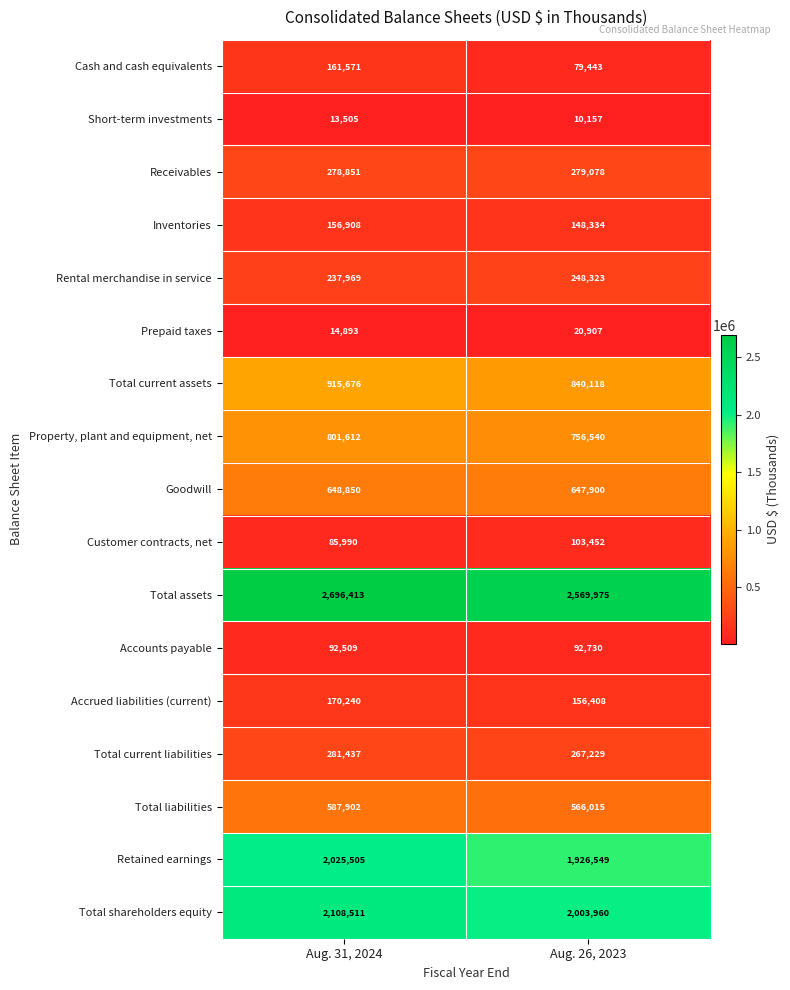

Which series has the largest total across all categories?

Total assets